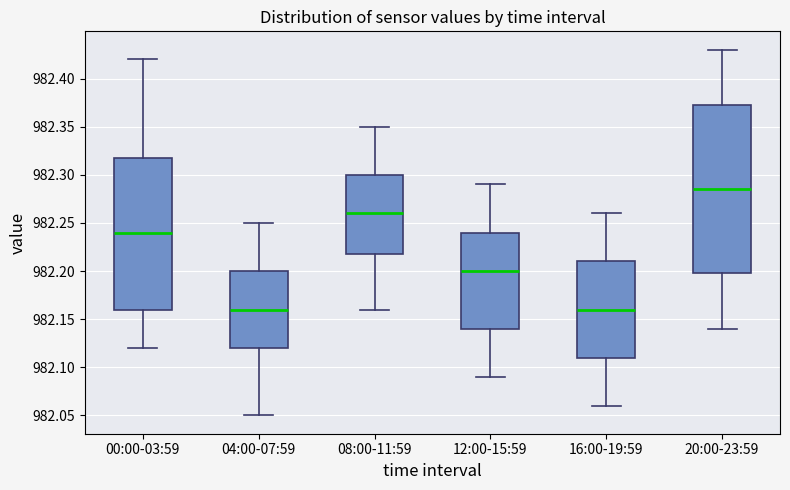

Reading left to right, read every box against the y-axis: the position of its median line, the range the box covers, and the ends of its whiskers. The values are not printed on the chart, so give them approximately, as read against the axis.

00:00-03:59: median 982.240, box 982.160 to 982.320, whiskers 982.120 to 982.420
04:00-07:59: median 982.160, box 982.120 to 982.200, whiskers 982.050 to 982.250
08:00-11:59: median 982.260, box 982.220 to 982.300, whiskers 982.160 to 982.350
12:00-15:59: median 982.200, box 982.140 to 982.240, whiskers 982.090 to 982.290
16:00-19:59: median 982.160, box 982.110 to 982.210, whiskers 982.060 to 982.260
20:00-23:59: median 982.285, box 982.200 to 982.375, whiskers 982.140 to 982.430